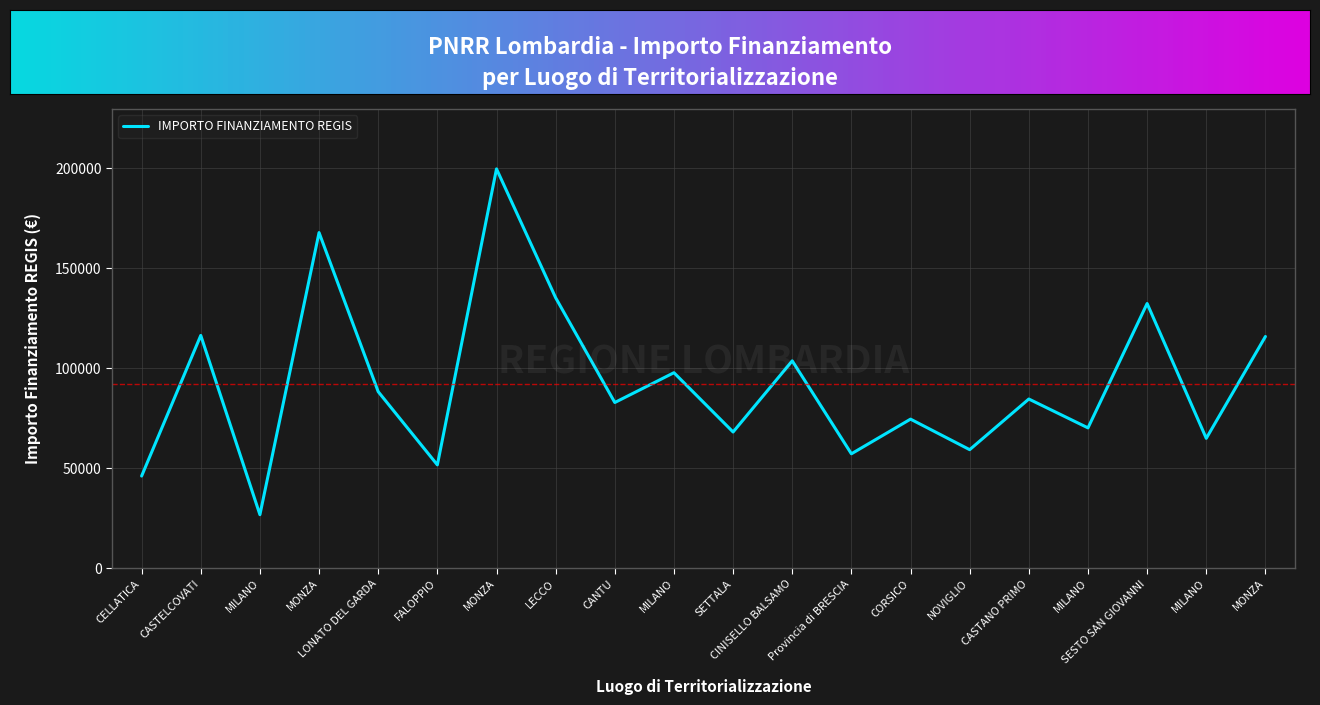

True or false: the data has more than 0 interior local peaks.

True